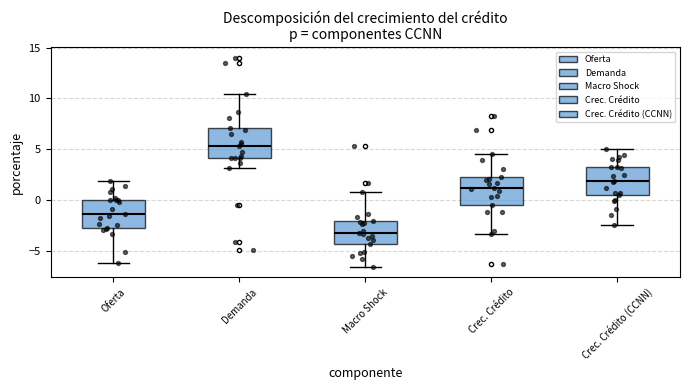

Reading left to right, transcribe this box plot: for each box, give where its median line is, the range the box spans, and where its two whiskers end, as read against the y-axis. The values are not printed on the chart, so give them approximately, as read against the axis.

Oferta: median -1.5, box -3.0 to 0.0, whiskers -6.0 to 2.0
Demanda: median 5.5, box 4.0 to 7.0, whiskers 3.0 to 10.5
Macro Shock: median -3.0, box -4.5 to -2.0, whiskers -6.5 to 1.0
Crec. Crédito: median 1.0, box -0.5 to 2.5, whiskers -3.5 to 4.5
Crec. Crédito (CCNN): median 2.0, box 0.5 to 3.0, whiskers -2.5 to 5.0